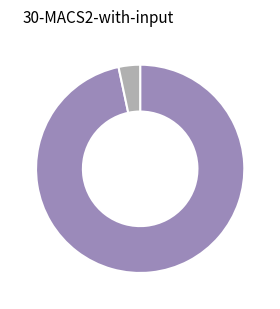

Is there any slice that represents more than half of the pie?

Yes